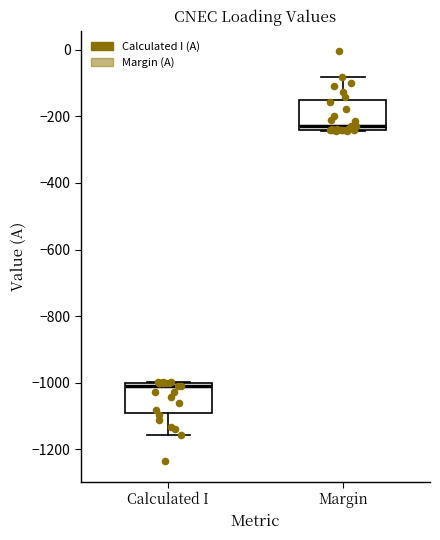

Reading left to right, transcribe this box plot: for each box, give where its median line is, the range the box spans, and where its two whiskers end, as read against the y-axis. The values are not printed on the chart, so give them approximately, as read against the axis.

Calculated I: median -1020, box -1080 to -1000, whiskers -1160 to -1000
Margin: median -220, box -240 to -140, whiskers -240 to -80